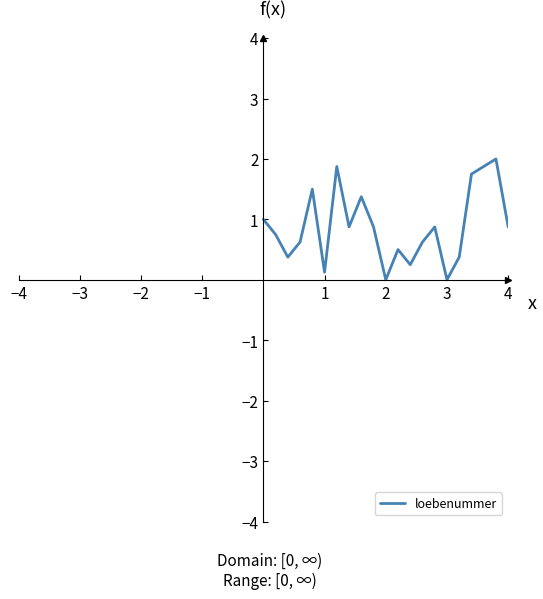

What is the greatest value displayed?

2.0